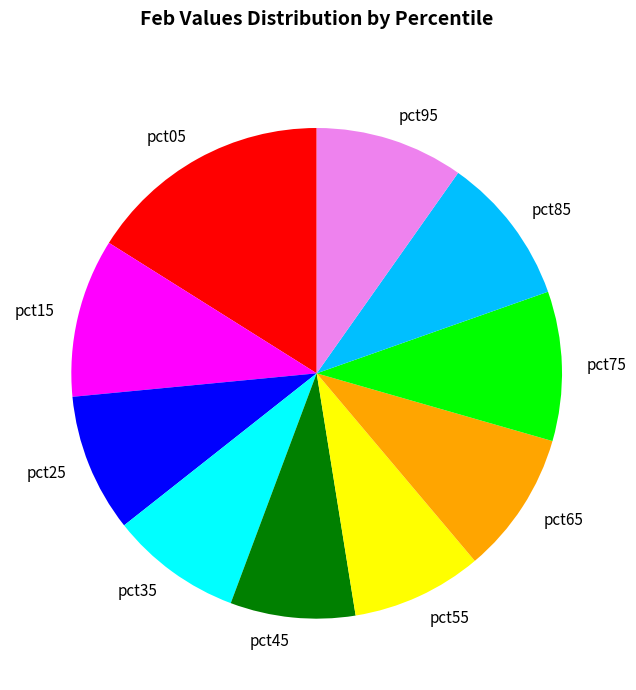

Is it true that pct85 is 10% of the pie?

True